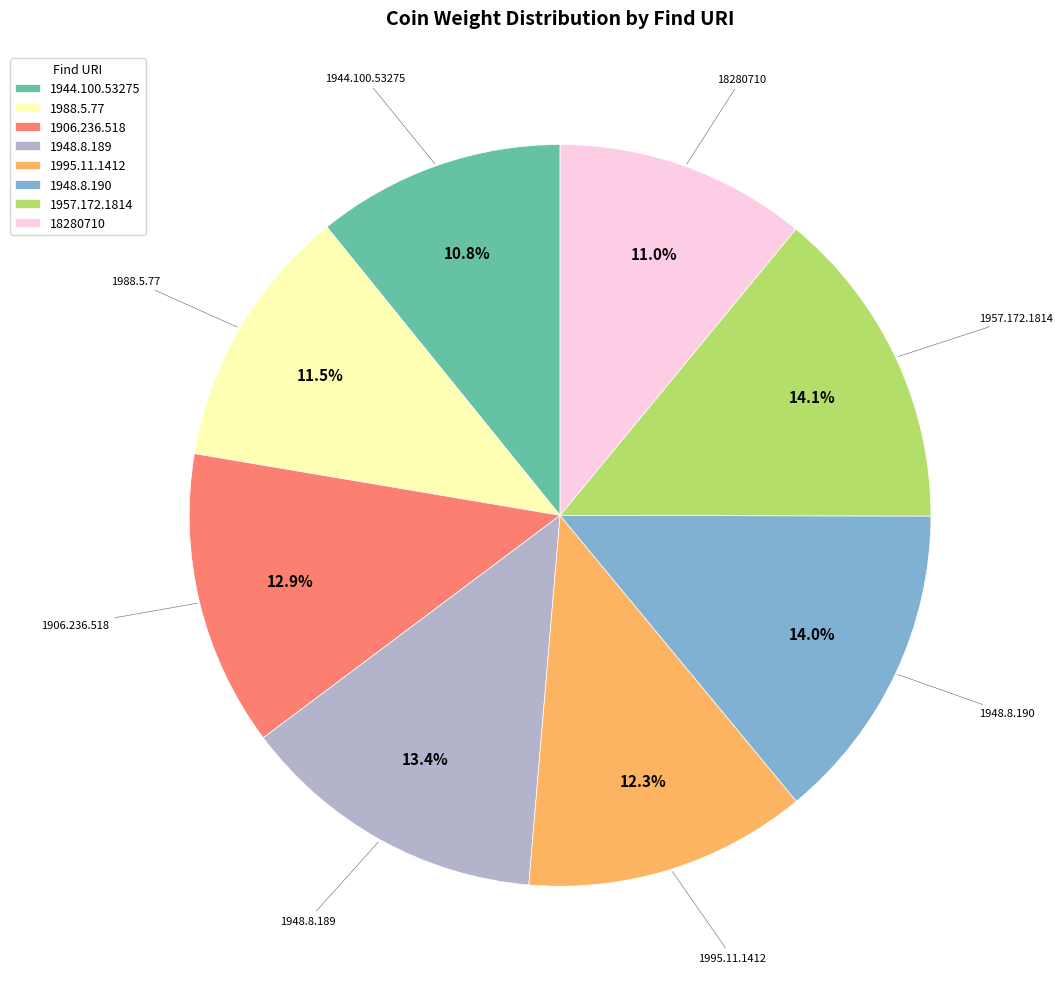

Approximately how many times larger is the value at 1948.8.189 compared to 1957.172.1814?

1.0